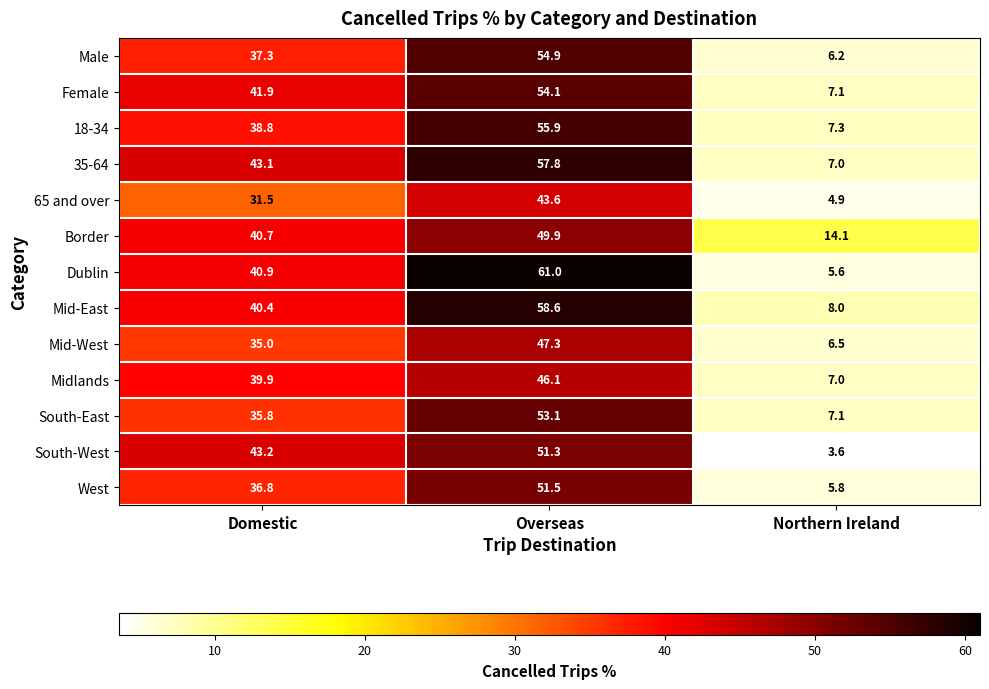

Is it true that Midlands equals 3.2 at Northern Ireland?

False